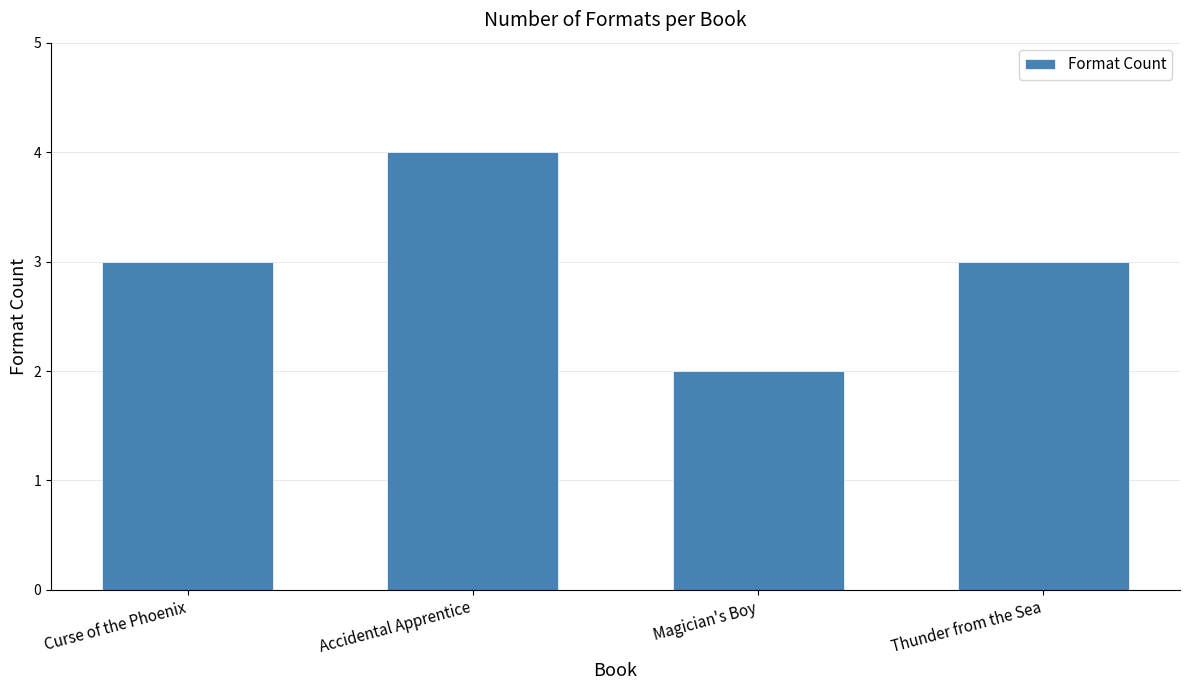

Which has a higher value, Magician's Boy or Thunder from the Sea?

Thunder from the Sea